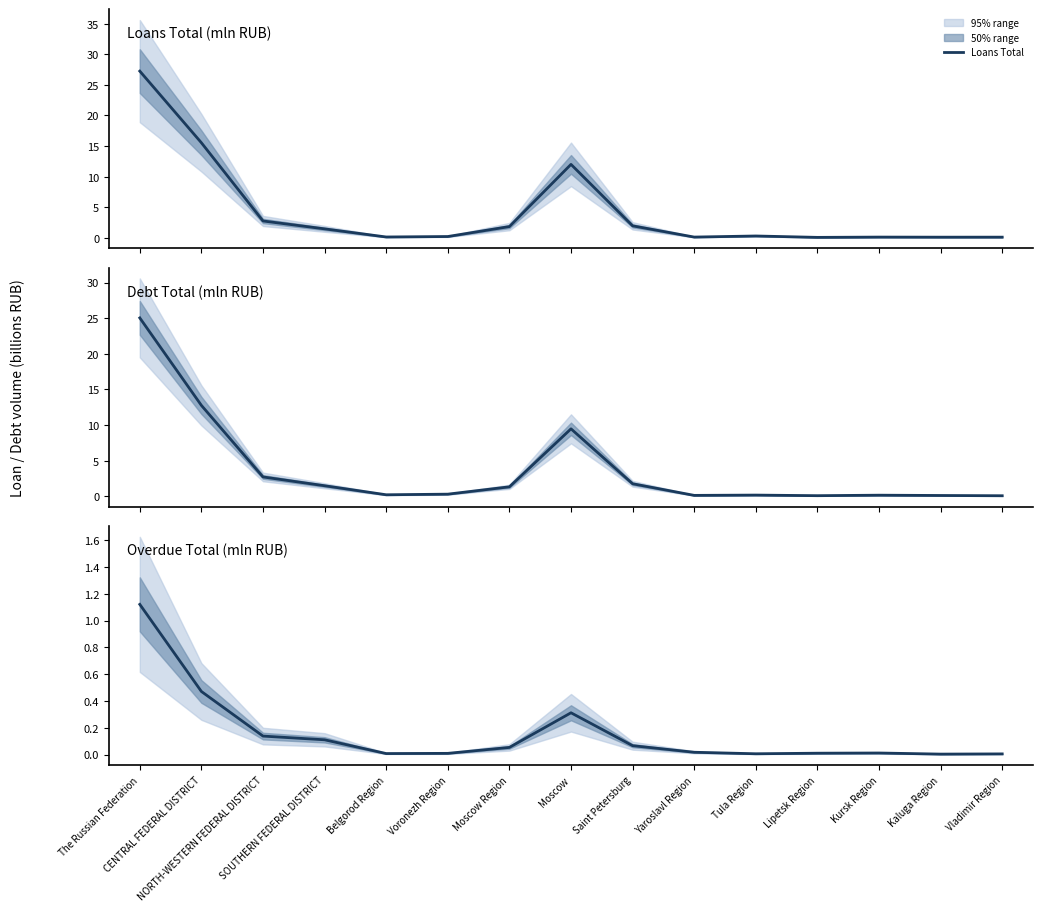

Read the Debt Total value at Moscow Region.

1.3